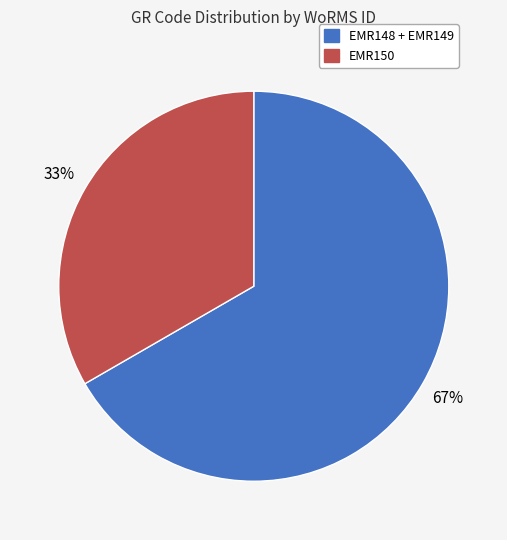

True or false: EMR150 accounts for 21% of the total.

False